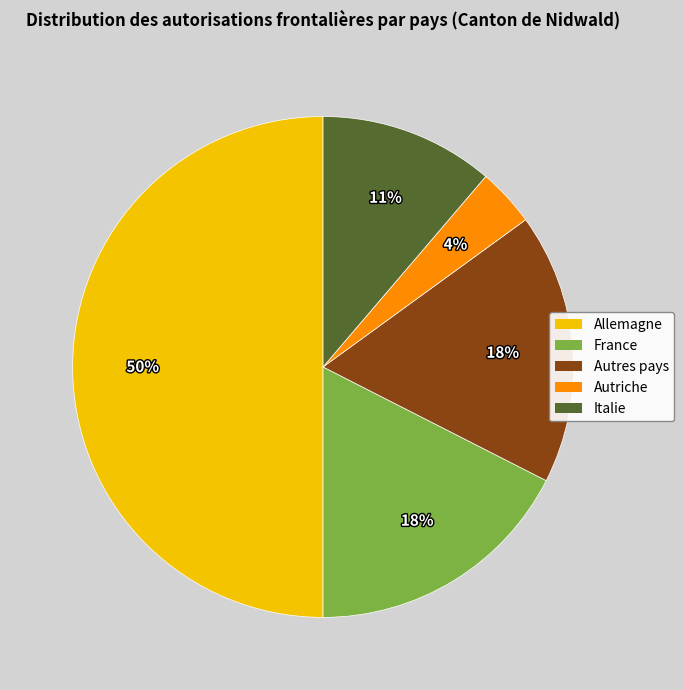

To the nearest percent, what is the difference between the largest and smallest slice percentages?

46%